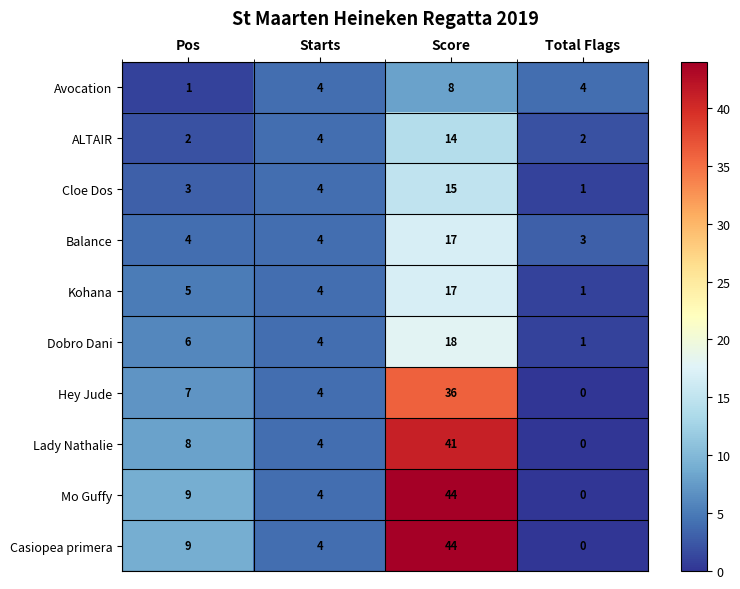

What is the total value across all series at Starts?

40